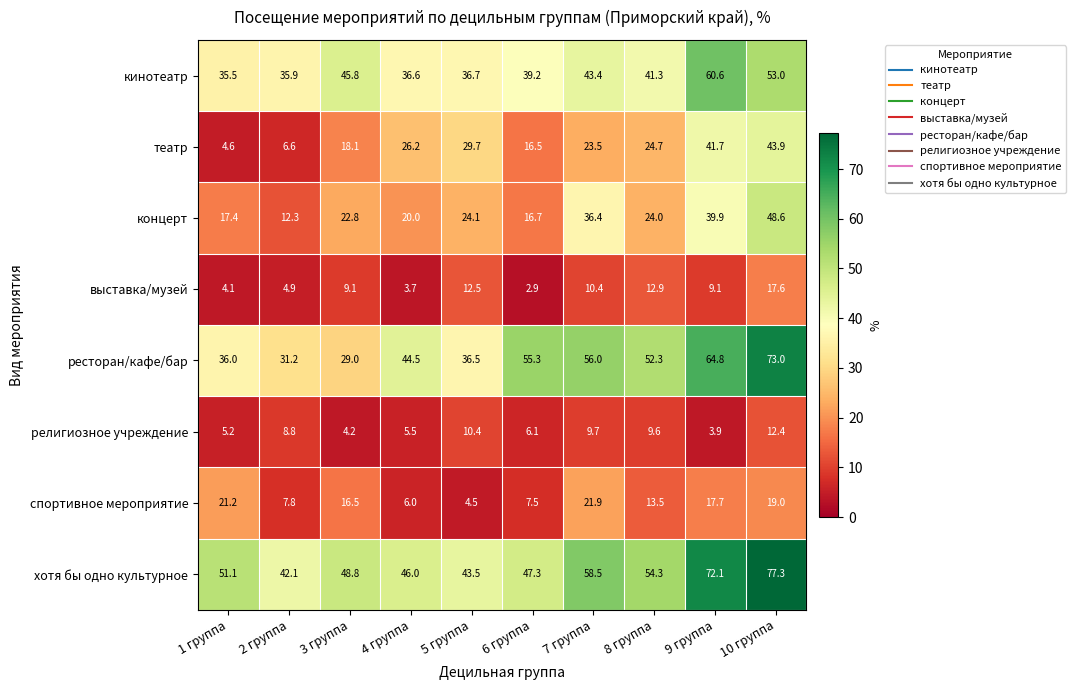

At how many categories does at least one series exceed 25?

10